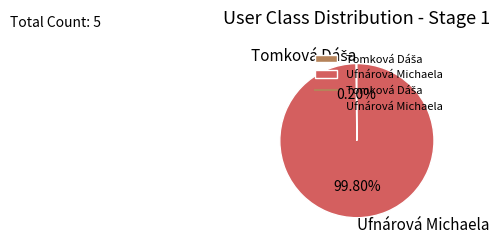

Which category has the biggest portion of the pie?

Ufnárová Michaela